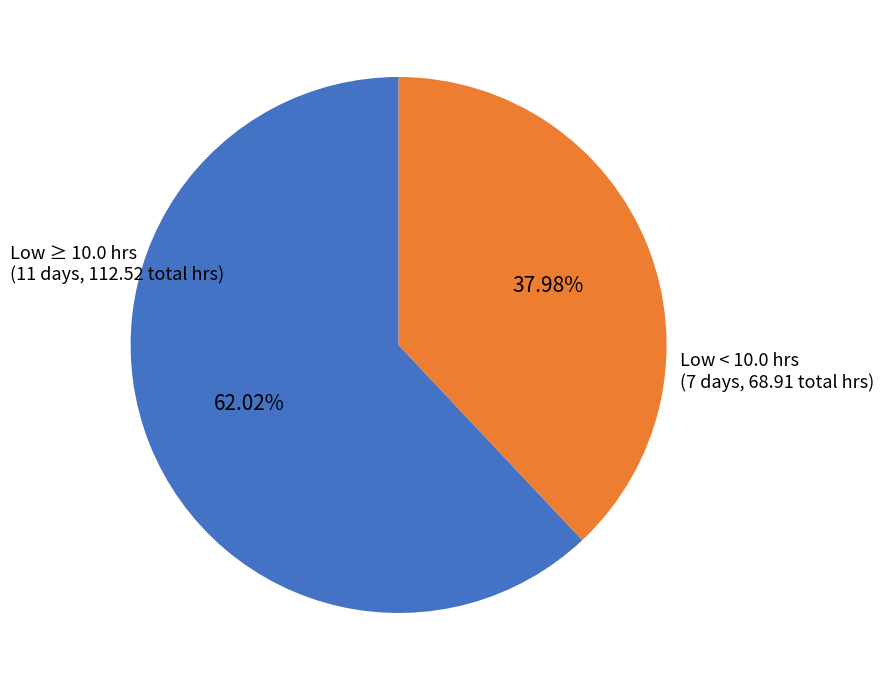

Is there any slice that represents more than half of the pie?

Yes